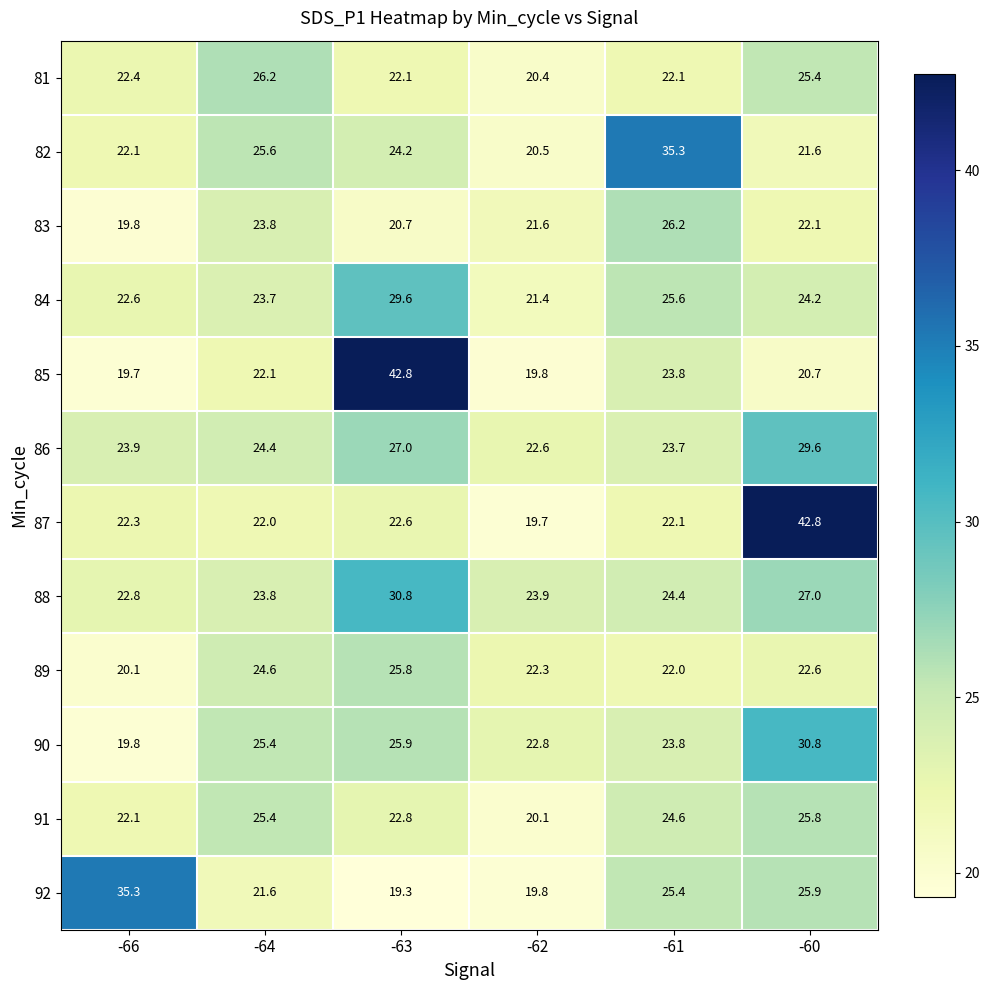

Where does the 90 series first go above 25?

-64